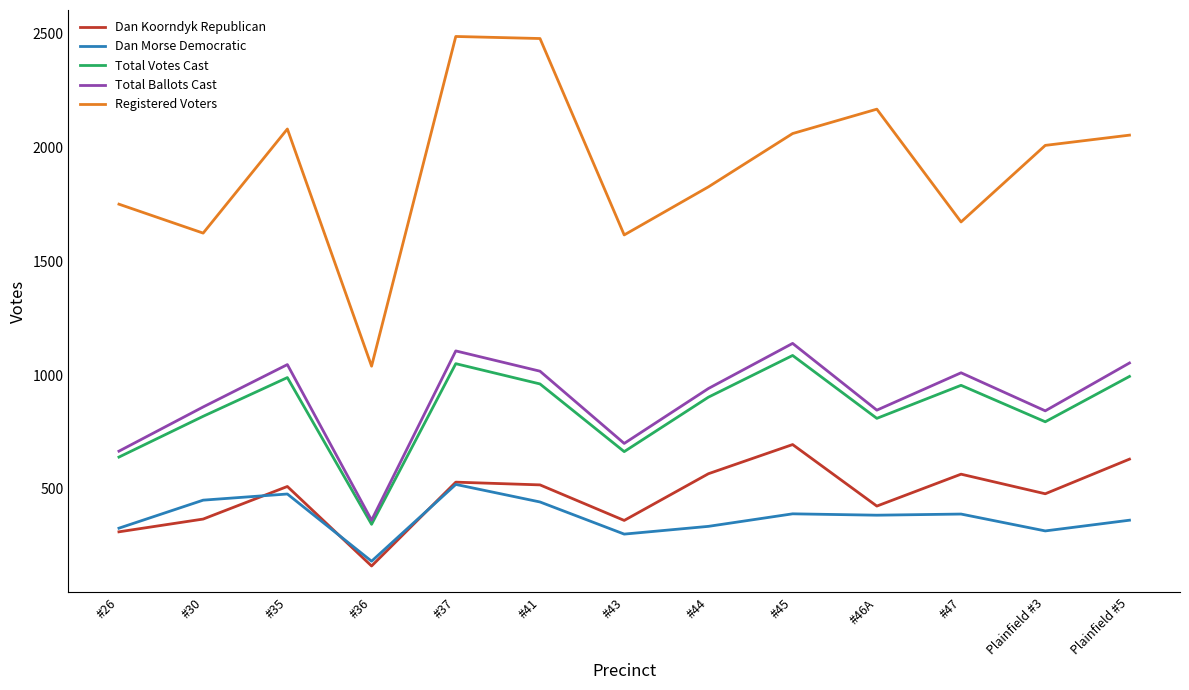

True or false: Dan Morse Democratic and Total Ballots Cast cross at least once.

False